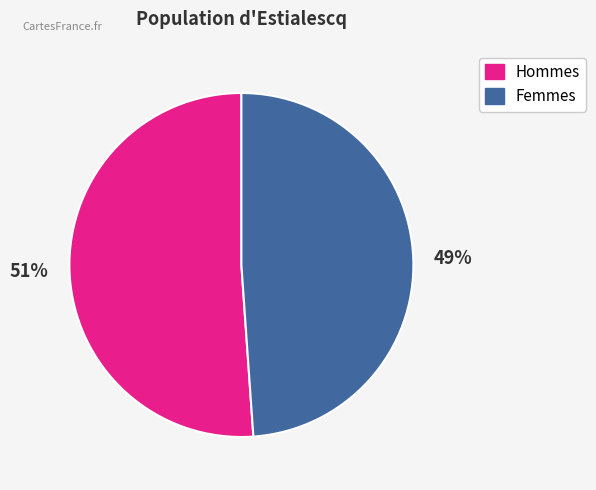

Which slice is the smallest?

49%